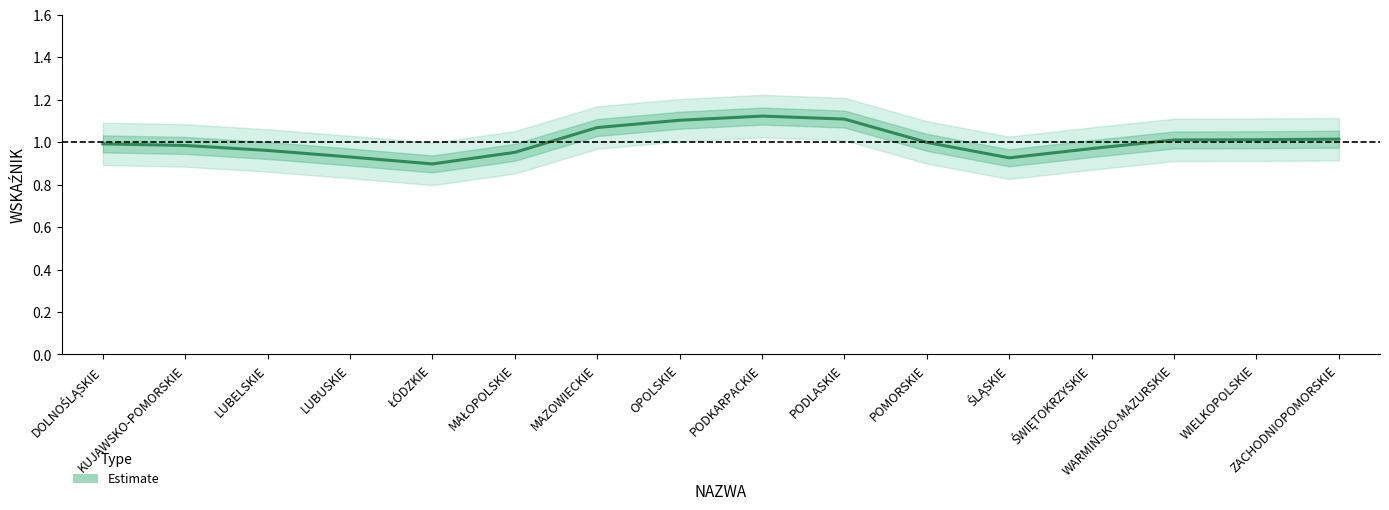

What position from the left is POMORSKIE?

11